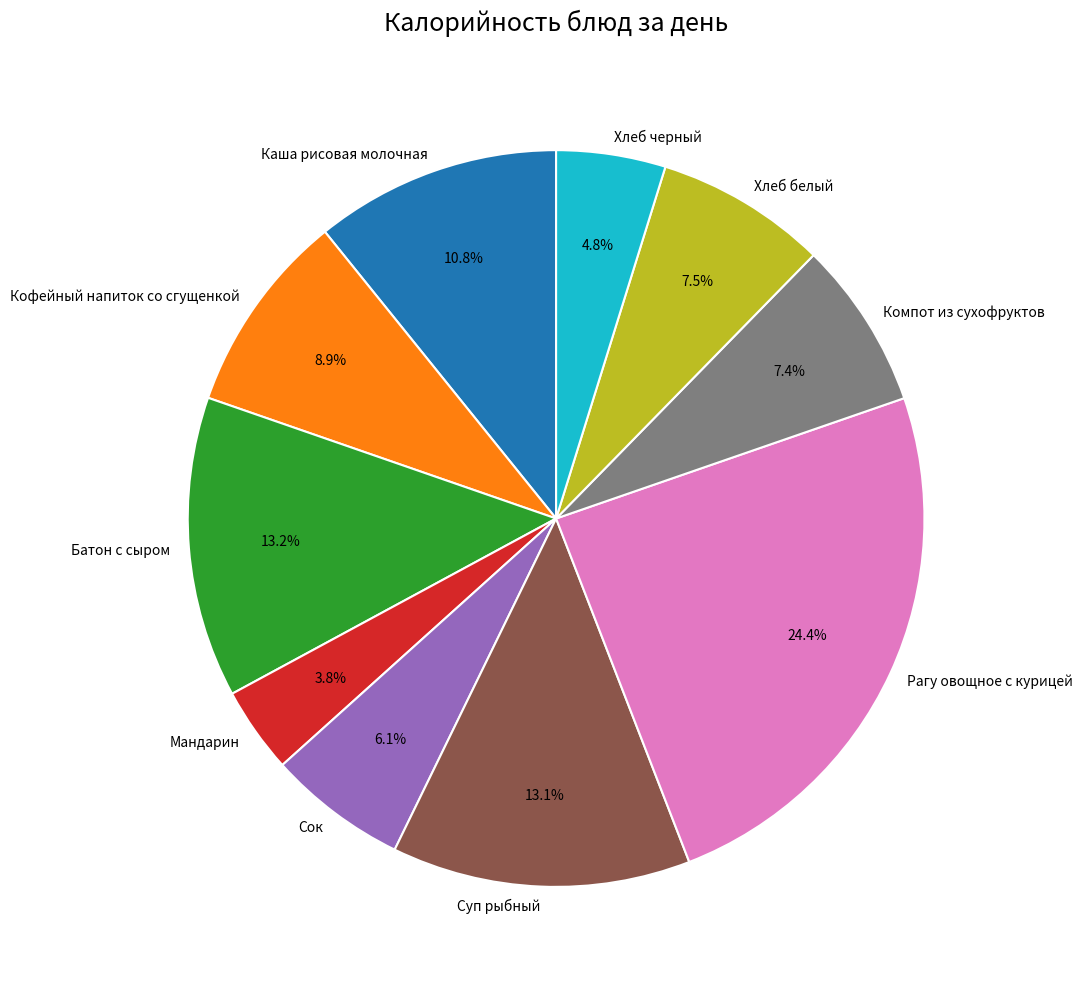

Is there any slice that represents more than half of the pie?

No